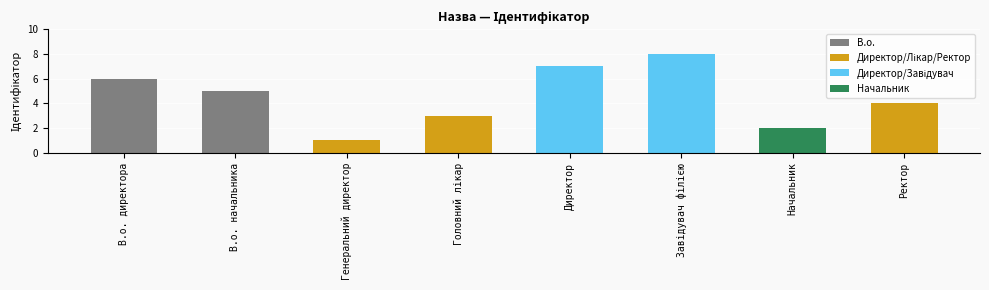

The value at В.о. начальника is 7. True or false?

False